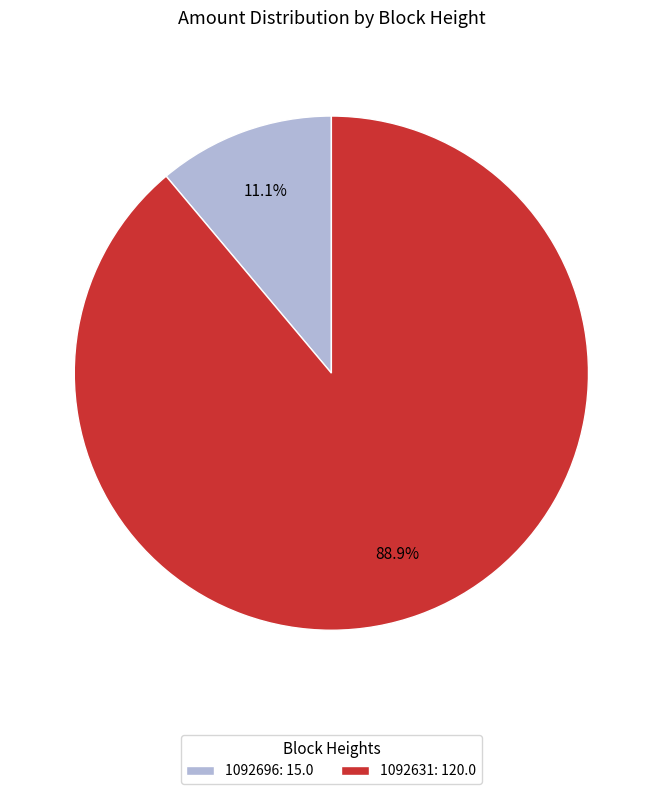

What percentage do 1092631 and 1092696 together represent?

100.0%